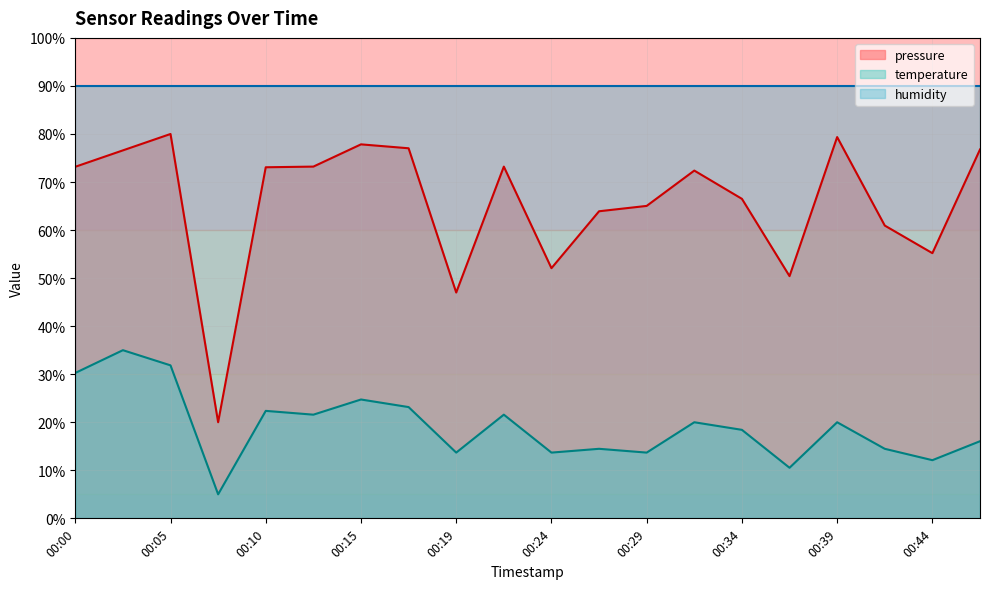

Does the chart have visible grid lines?

Yes